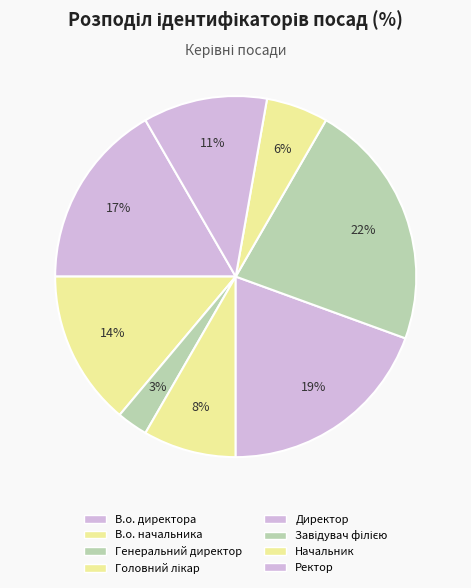

How many segments does this pie chart have?

8